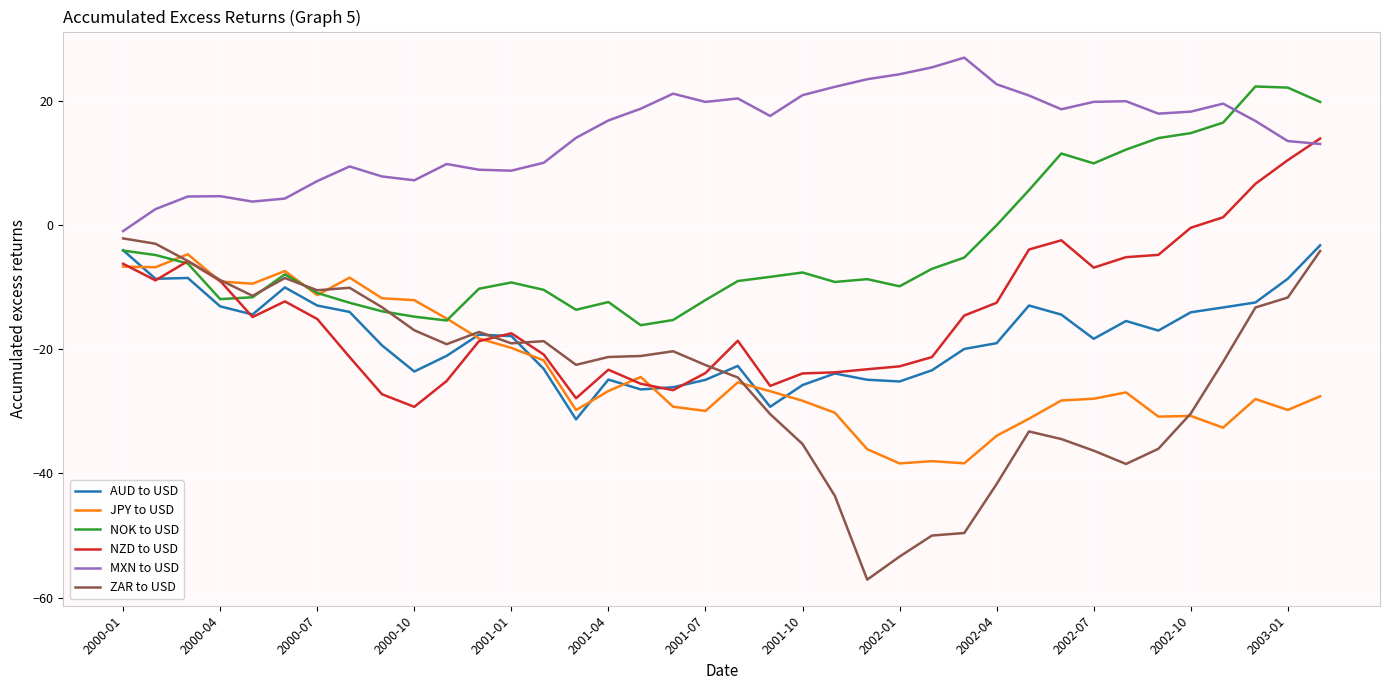

What is the minimum value for JPY to USD?

-38.4